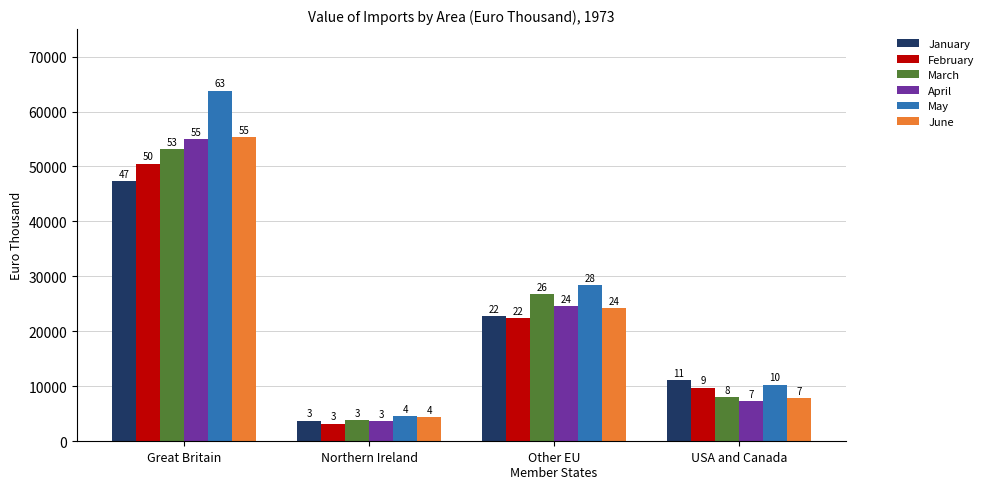

Are the bars horizontal?

No